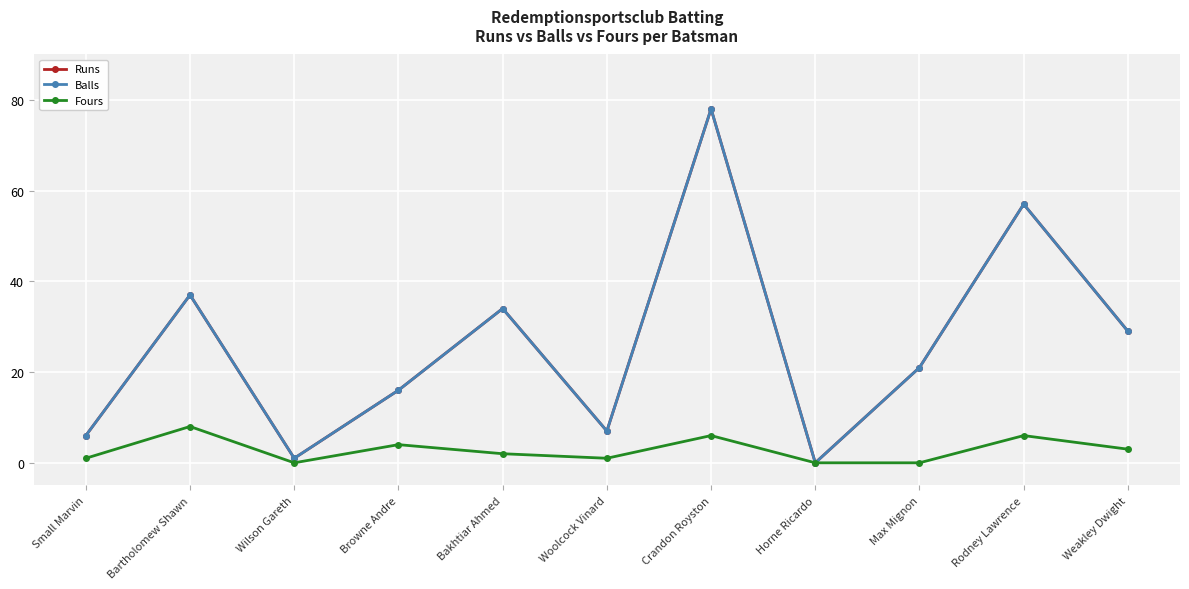

Reading left to right, what are all the values shown in this chart?

Runs: Small Marvin=6	Bartholomew Shawn=37	Wilson Gareth=1	Browne Andre=16	Bakhtiar Ahmed=34	Woolcock Vinard=7	Crandon Royston=78	Horne Ricardo=0	Max Mignon=21	Rodney Lawrence=57	Weakley Dwight=29
Balls: Small Marvin=6	Bartholomew Shawn=37	Wilson Gareth=1	Browne Andre=16	Bakhtiar Ahmed=34	Woolcock Vinard=7	Crandon Royston=78	Horne Ricardo=0	Max Mignon=21	Rodney Lawrence=57	Weakley Dwight=29
Fours: Small Marvin=1	Bartholomew Shawn=8	Wilson Gareth=0	Browne Andre=4	Bakhtiar Ahmed=2	Woolcock Vinard=1	Crandon Royston=6	Horne Ricardo=0	Max Mignon=0	Rodney Lawrence=6	Weakley Dwight=3